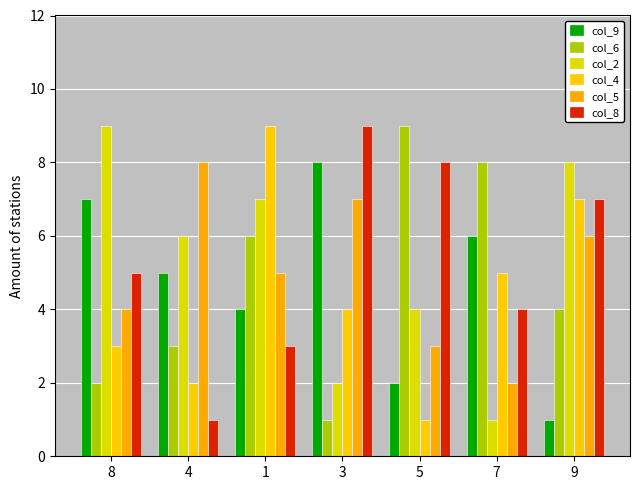

List the series in order of their peak value, lowest first.

col_9, col_5, col_6, col_2, col_4, col_8